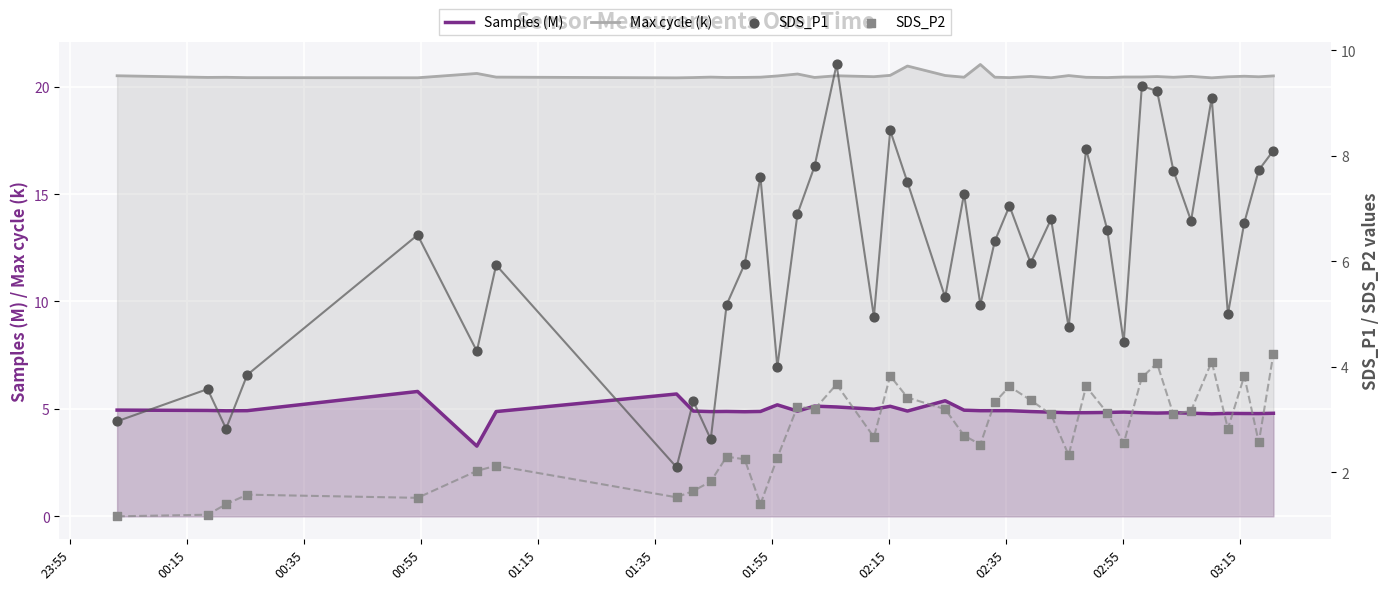

Which series has the largest total across all categories?

Max cycle (k)